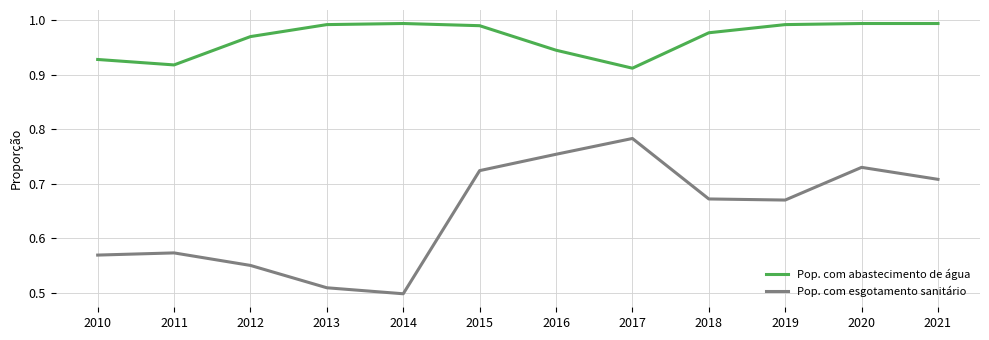

How many lines are shown in the chart?

2